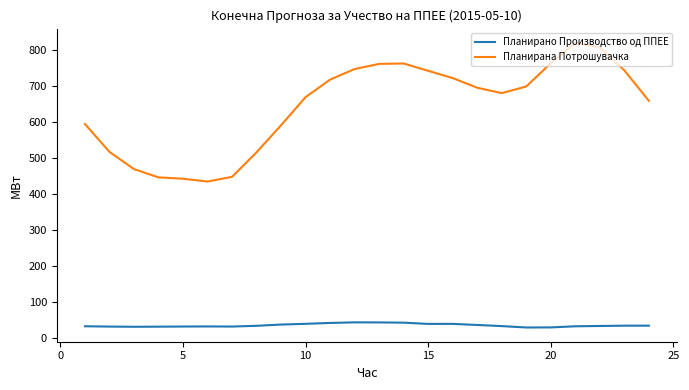

How many values in the Планирана Потрошувачка series are below 695?

12